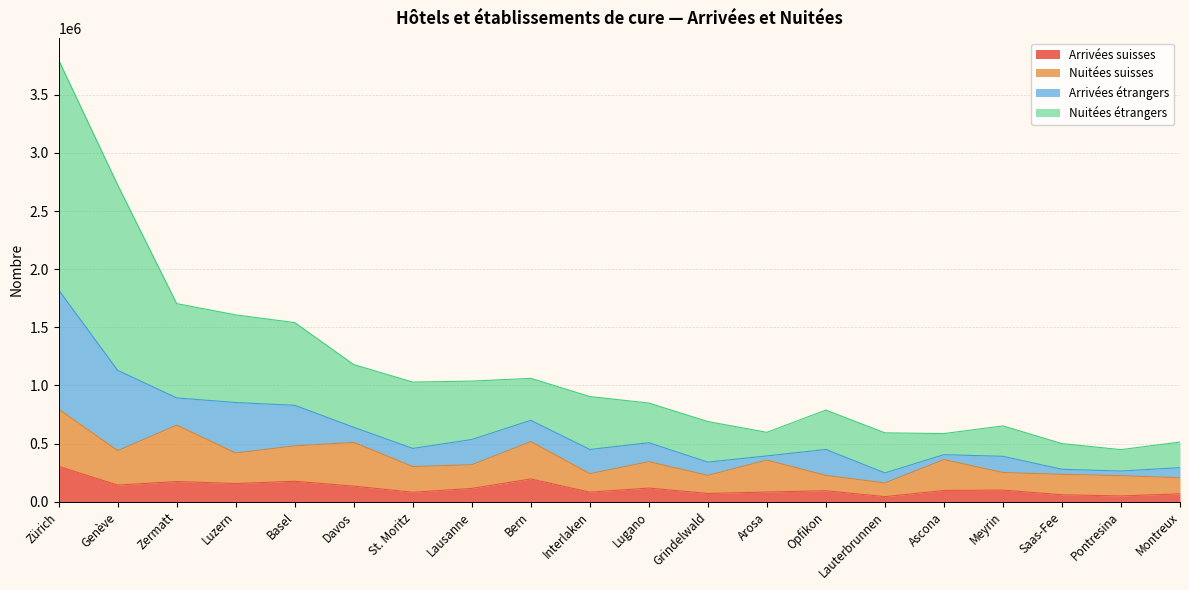

Which series has the largest total across all categories?

Nuitées étrangers